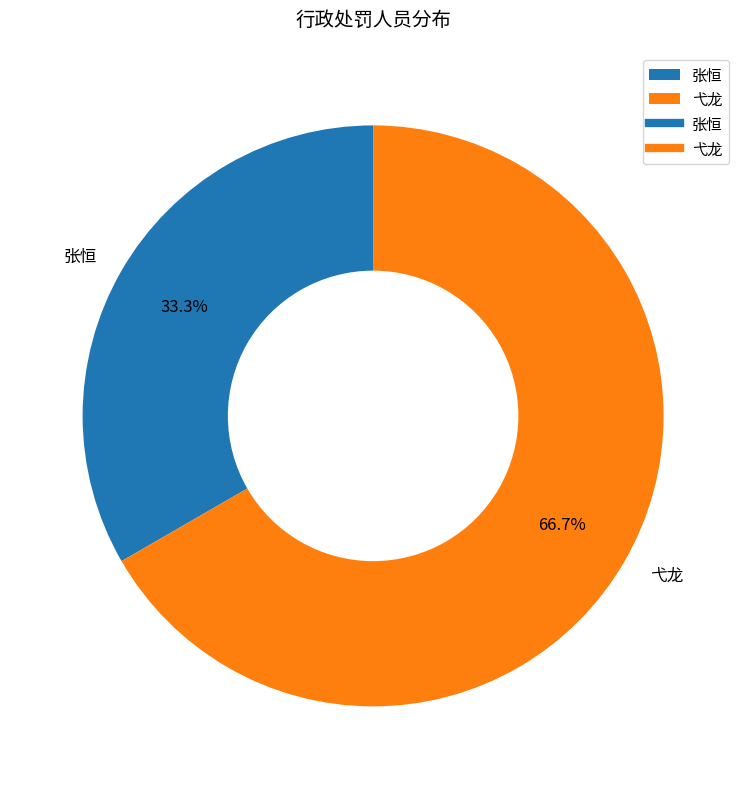

True or false: 张恒 accounts for 41% of the total.

False